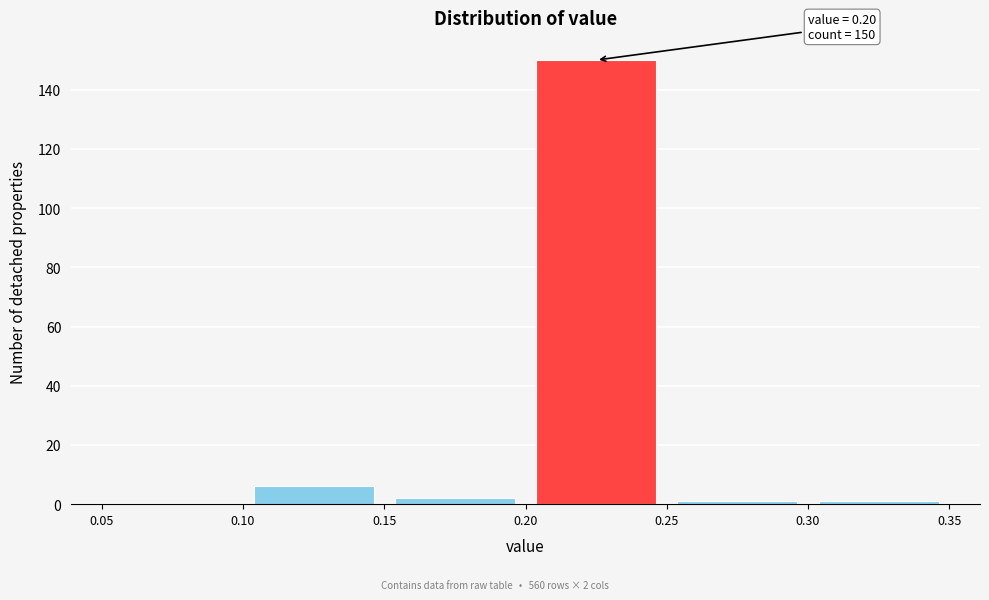

Over which range of the x-axis is the bar tallest?

0.20 to 0.25